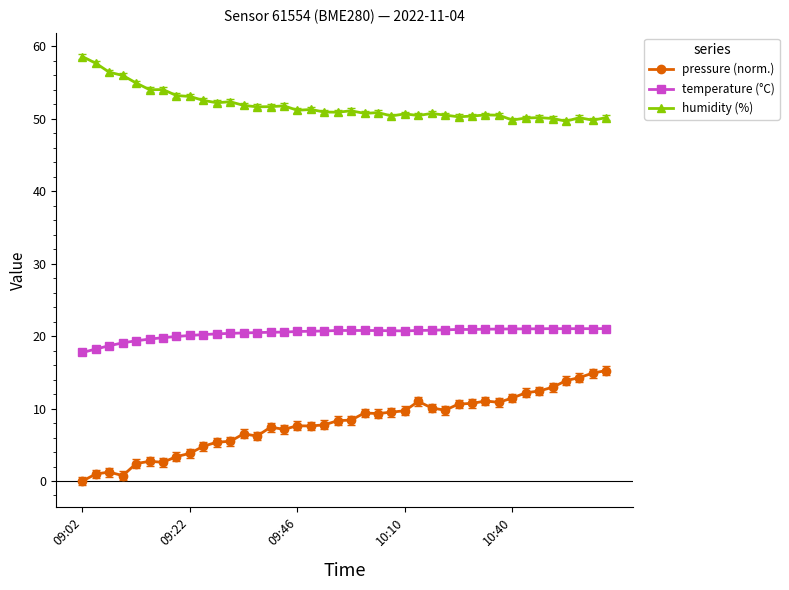

Rank the series by their maximum value, from lowest to highest.

pressure (norm.), temperature (°C), humidity (%)